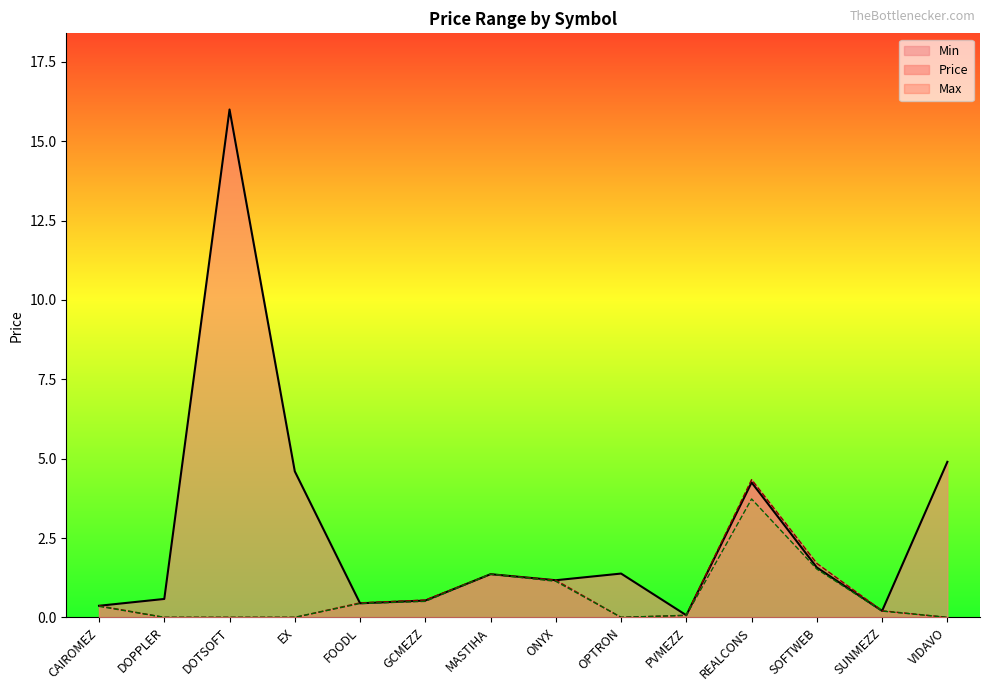

The value of Price at GCMEZZ is 0.5. True or false?

True